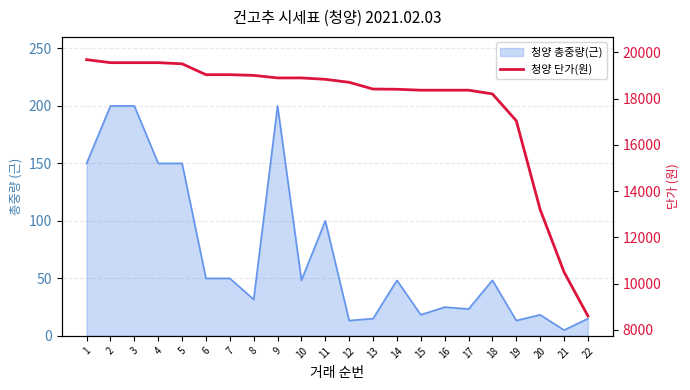

What is the difference between the values at 15 and 11?

470